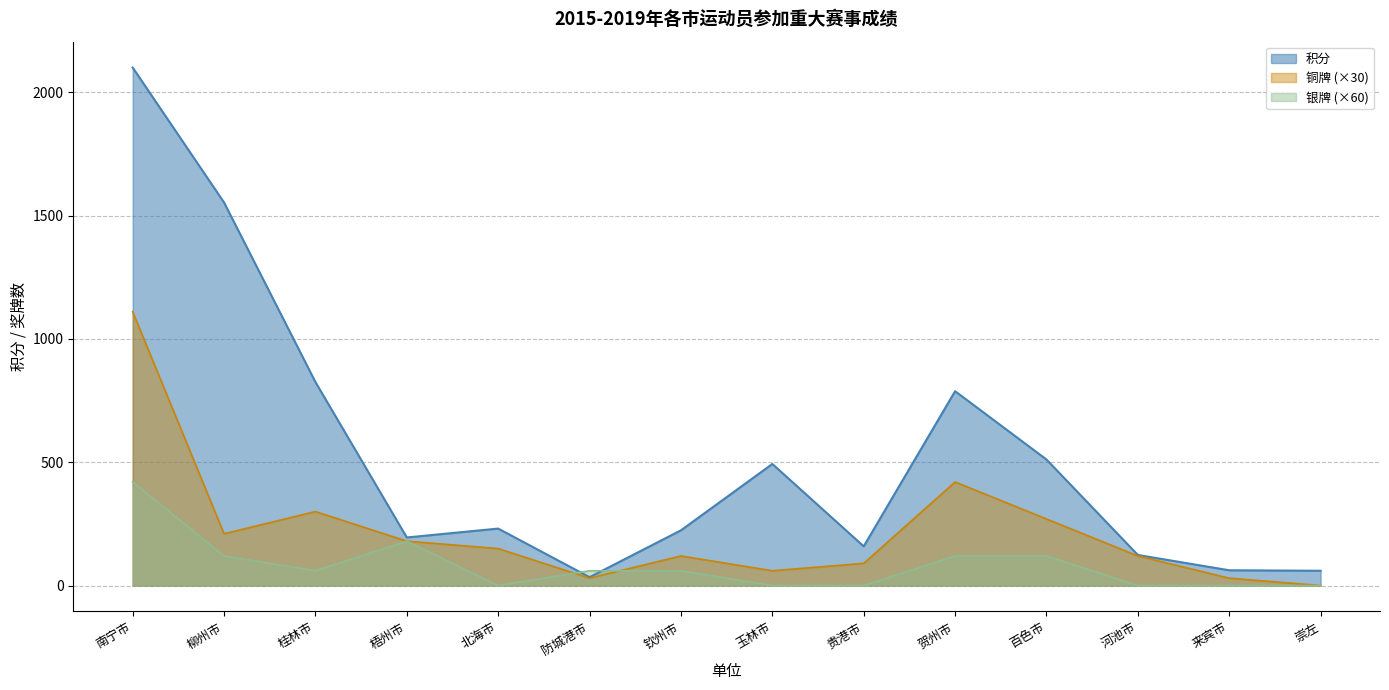

In 积分, how many points are higher than both neighbors (excluding endpoints)?

3